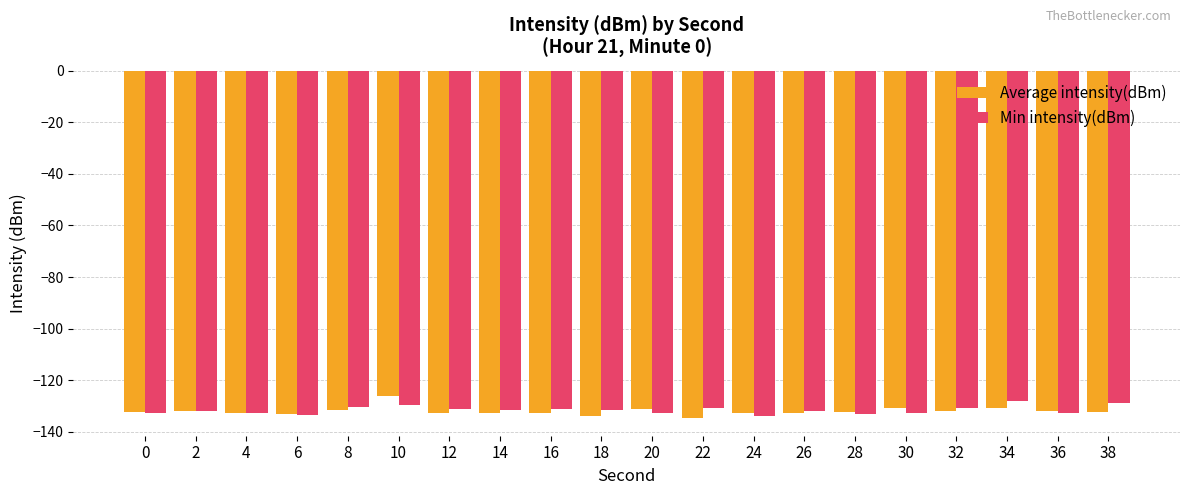

Is the value of Min intensity(dBm) at 32 greater than the value of Average intensity(dBm) at 10?

No